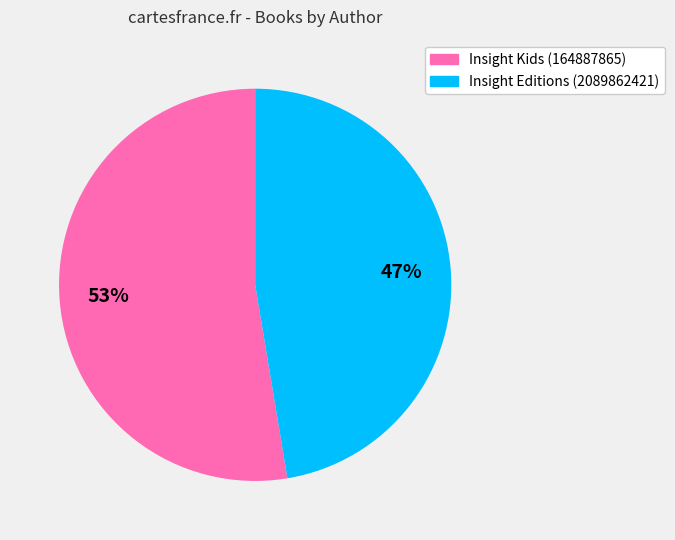

To the nearest percent, what is the combined percentage of Insight Kids (164887865) and Insight Editions (2089862421)?

100%